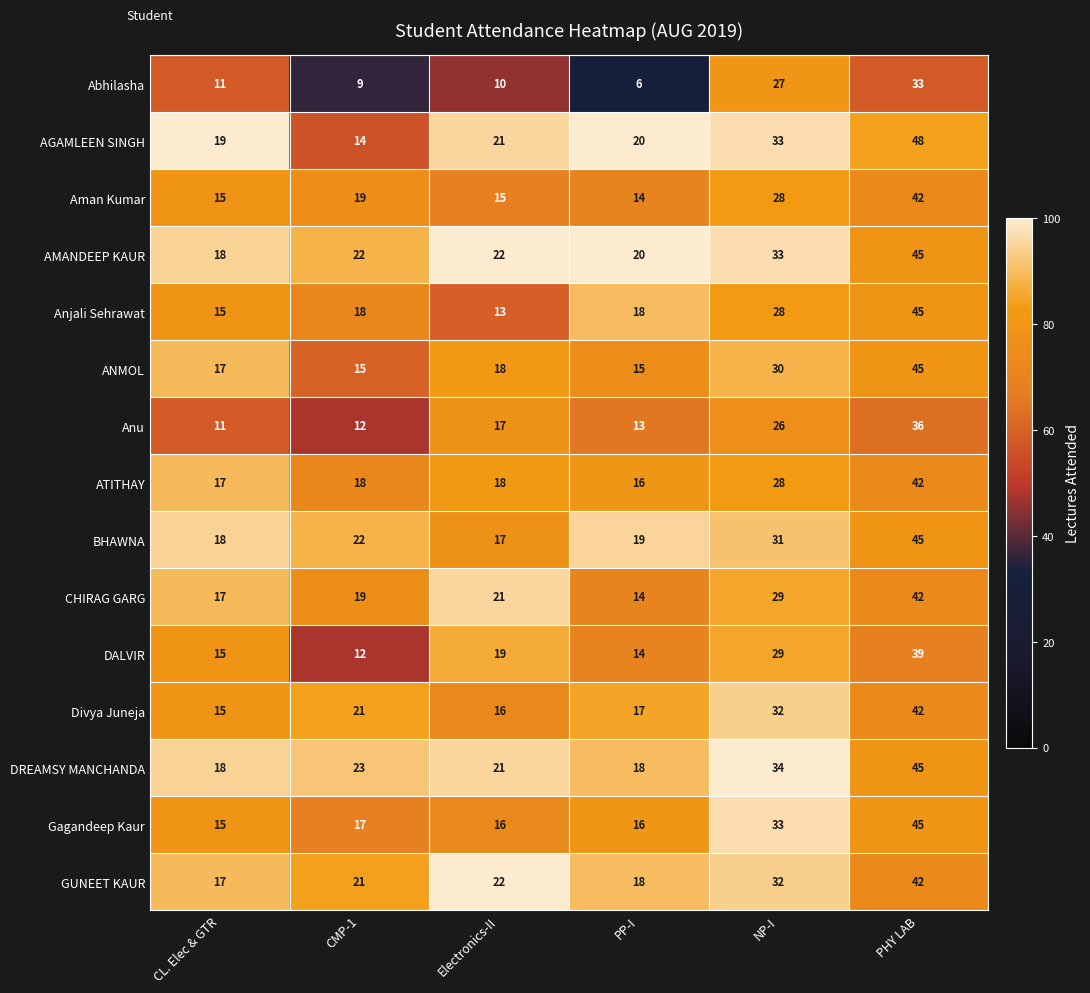

What is the greatest value displayed?

48